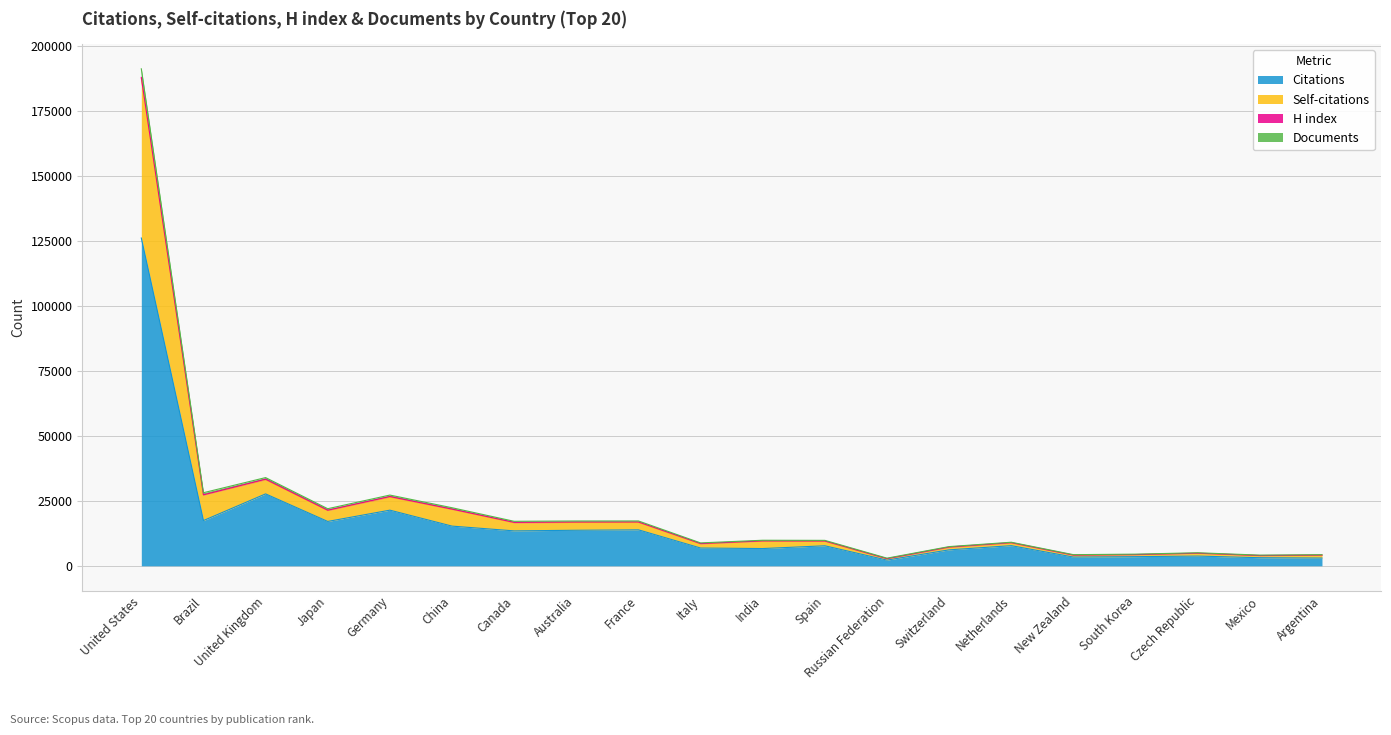

At which category is the sum across all series the highest?

United States